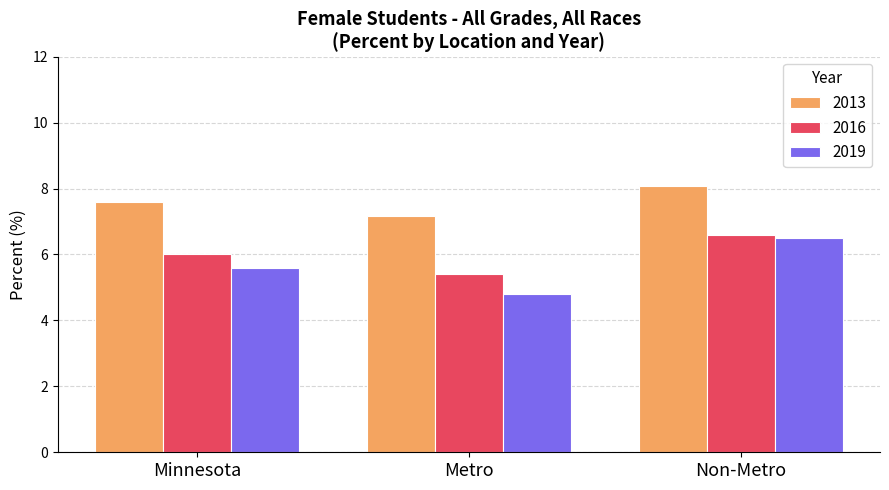

What is the value of the 2019 bar at the 1st from the left?

5.6